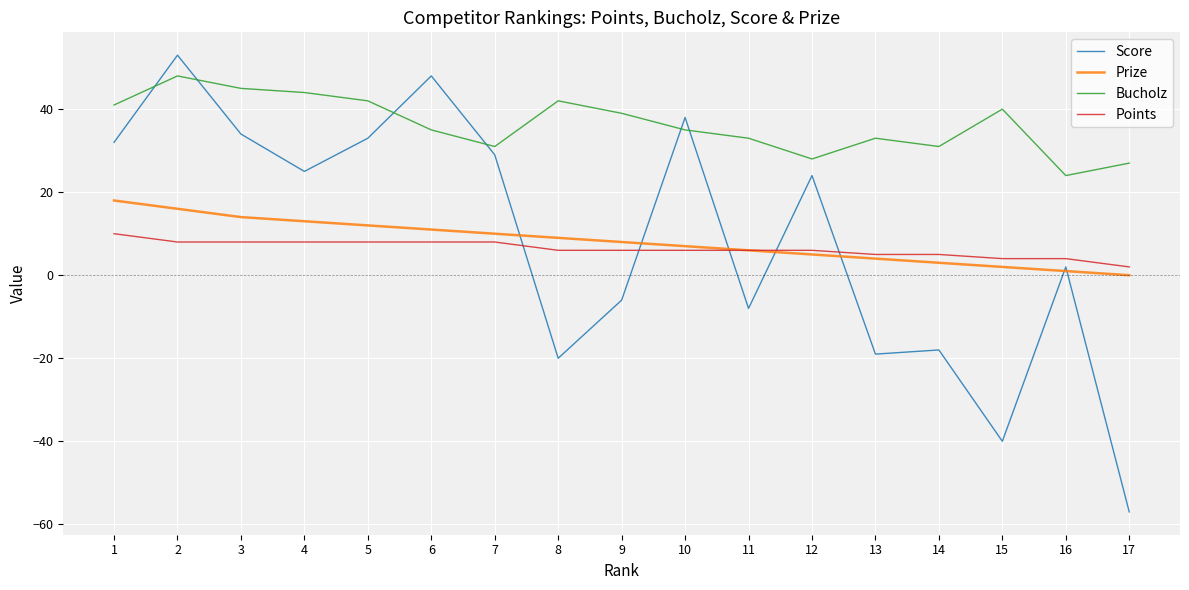

Reading right to left, list all the values displayed in this chart.

Score: -57	2	-40	-18	-19	24	-8	38	-6	-20	29	48	33	25	34	53	32
Prize: 0	1	2	3	4	5	6	7	8	9	10	11	12	13	14	16	18
Bucholz: 27	24	40	31	33	28	33	35	39	42	31	35	42	44	45	48	41
Points: 2	4	4	5	5	6	6	6	6	6	8	8	8	8	8	8	10